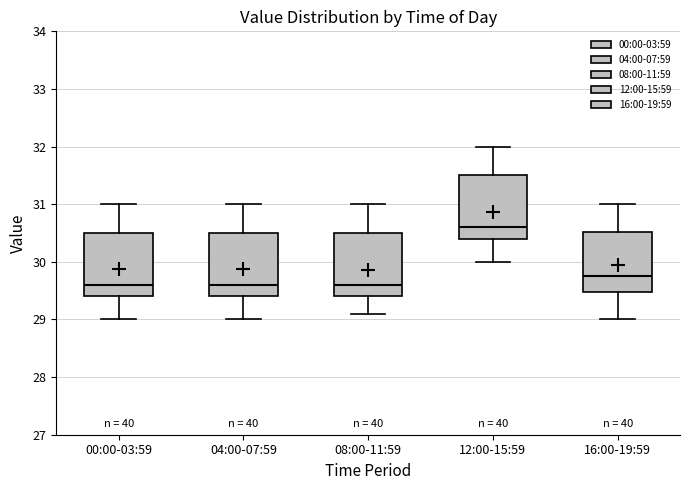

Reading left to right, transcribe this box plot: for each box, give where its median line is, the range the box spans, and where its two whiskers end, as read against the y-axis. The values are not printed on the chart, so give them approximately, as read against the axis.

00:00-03:59: median 29.6, box 29.4 to 30.5, whiskers 29.0 to 31.0
04:00-07:59: median 29.6, box 29.4 to 30.5, whiskers 29.0 to 31.0
08:00-11:59: median 29.6, box 29.4 to 30.5, whiskers 29.1 to 31.0
12:00-15:59: median 30.6, box 30.4 to 31.5, whiskers 30.0 to 32.0
16:00-19:59: median 29.8, box 29.5 to 30.5, whiskers 29.0 to 31.0